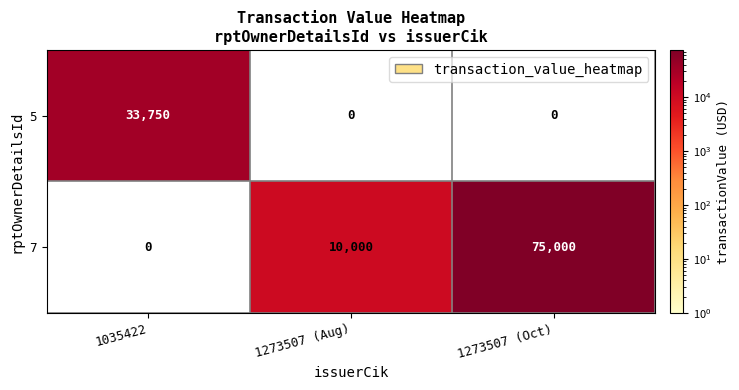

Between 1035422 and 1273507 (Oct), which series saw the biggest shift?

7